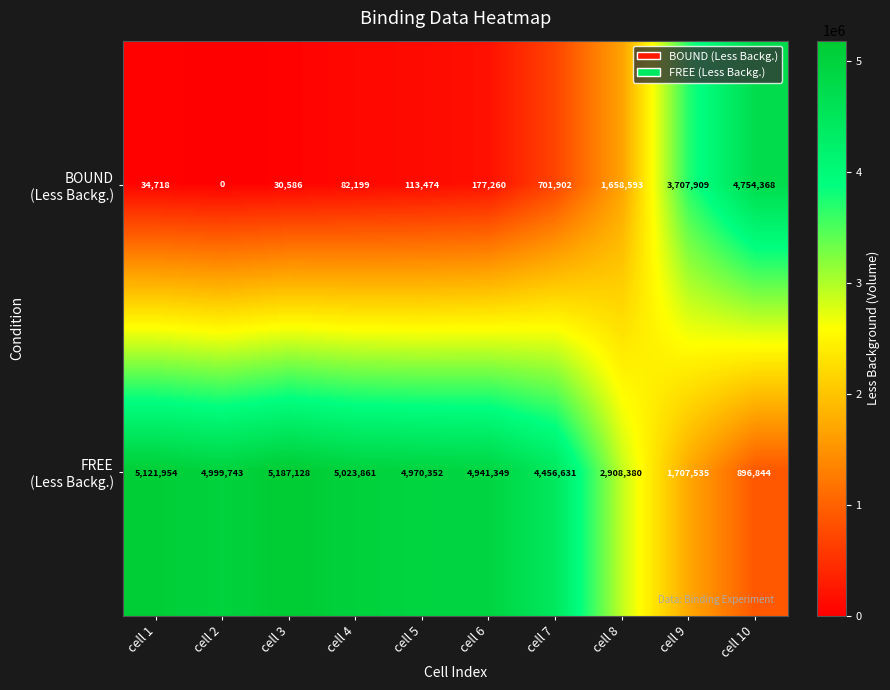

At how many categories does at least one series exceed 777876?

10